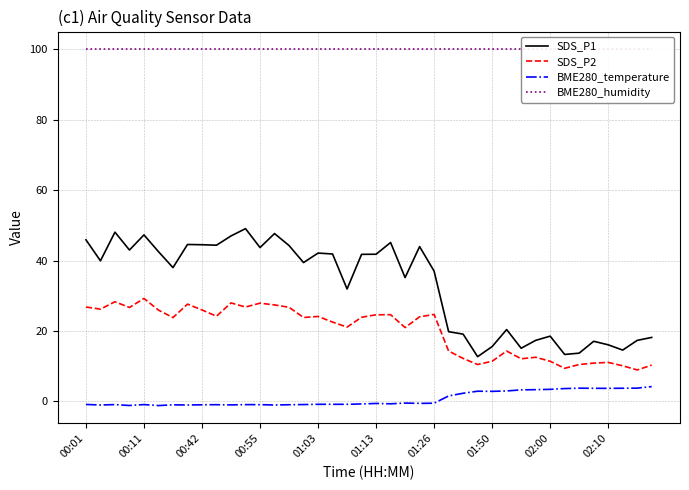

True or false: SDS_P1 and BME280_temperature intersect in this chart.

False